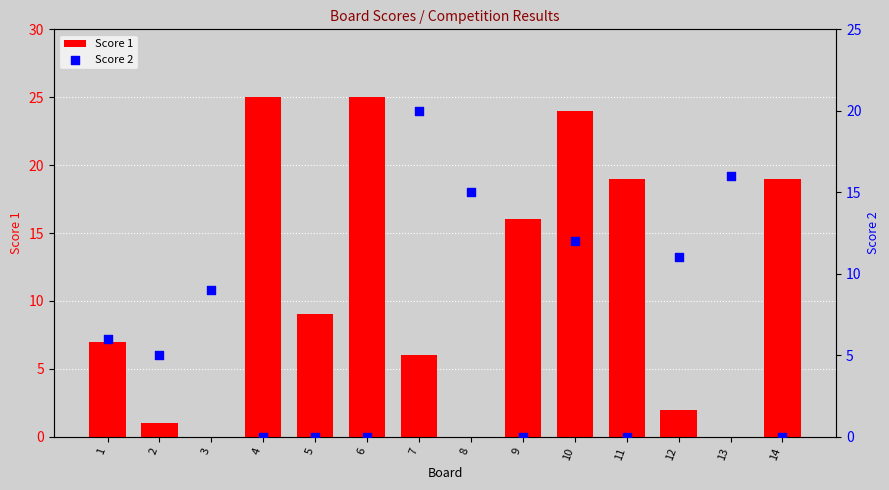

Which series reaches the minimum Y coordinate?

Score 1